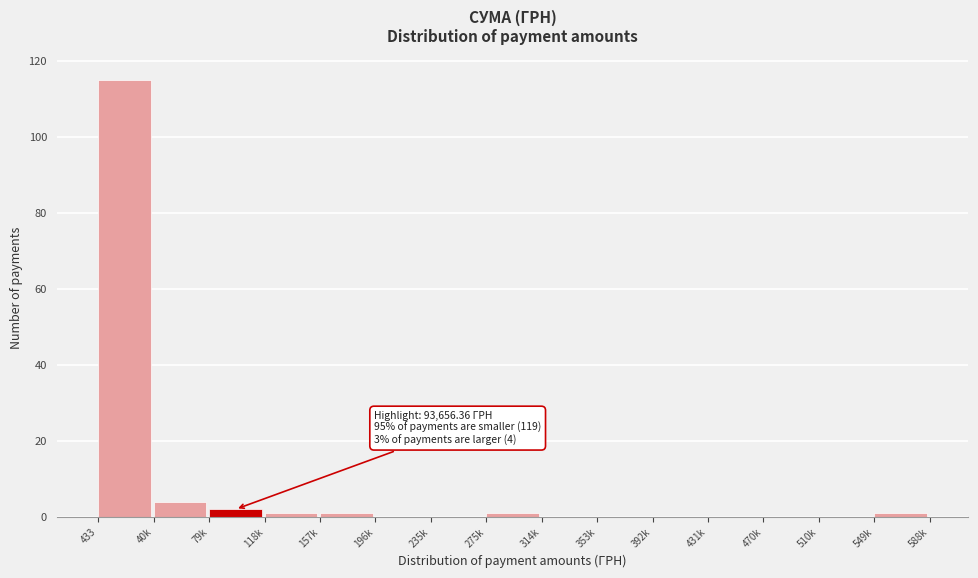

Reading left to right, list all the values displayed in this chart.

433=115	40k=4	79k=2	118k=1	157k=1	196k=0	235k=0	275k=1	314k=0	353k=0	392k=0	431k=0	470k=0	510k=0	549k=1